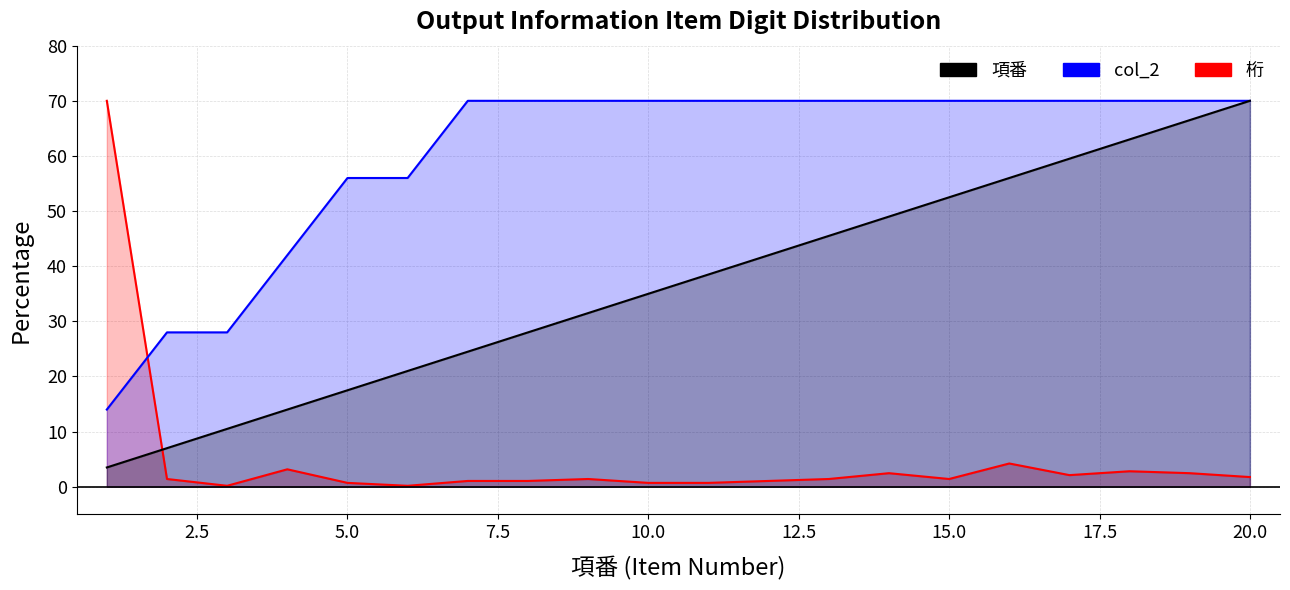

What are all the series names shown in the legend?

桁, col_2, 項番